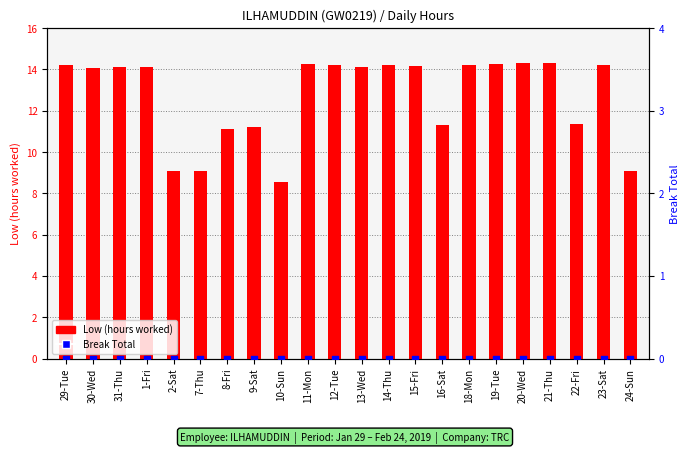

What is the total value across all series at 13-Wed?

14.1